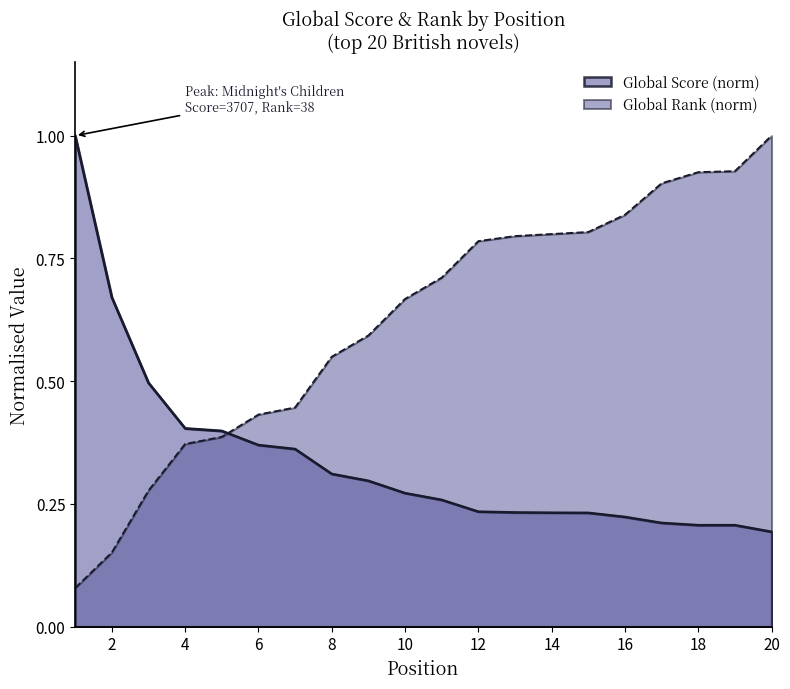

What is the spread (max minus min) of values at 17?

0.7